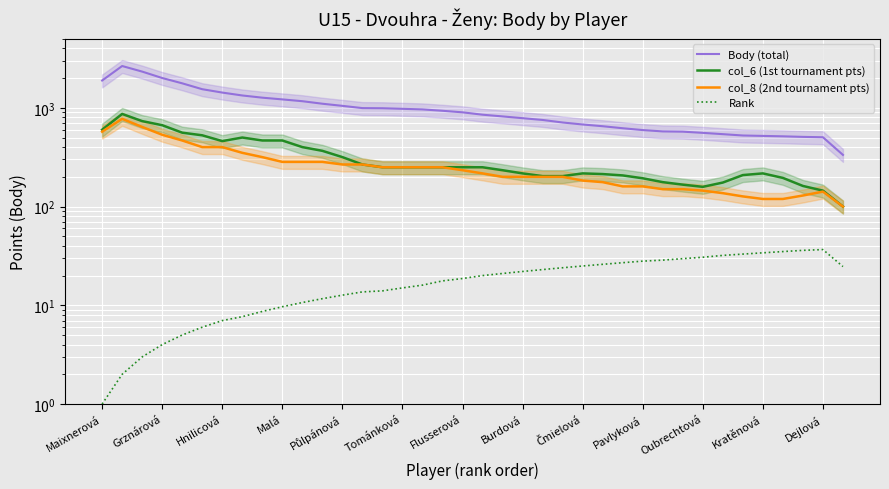

How many lines are shown in the chart?

4